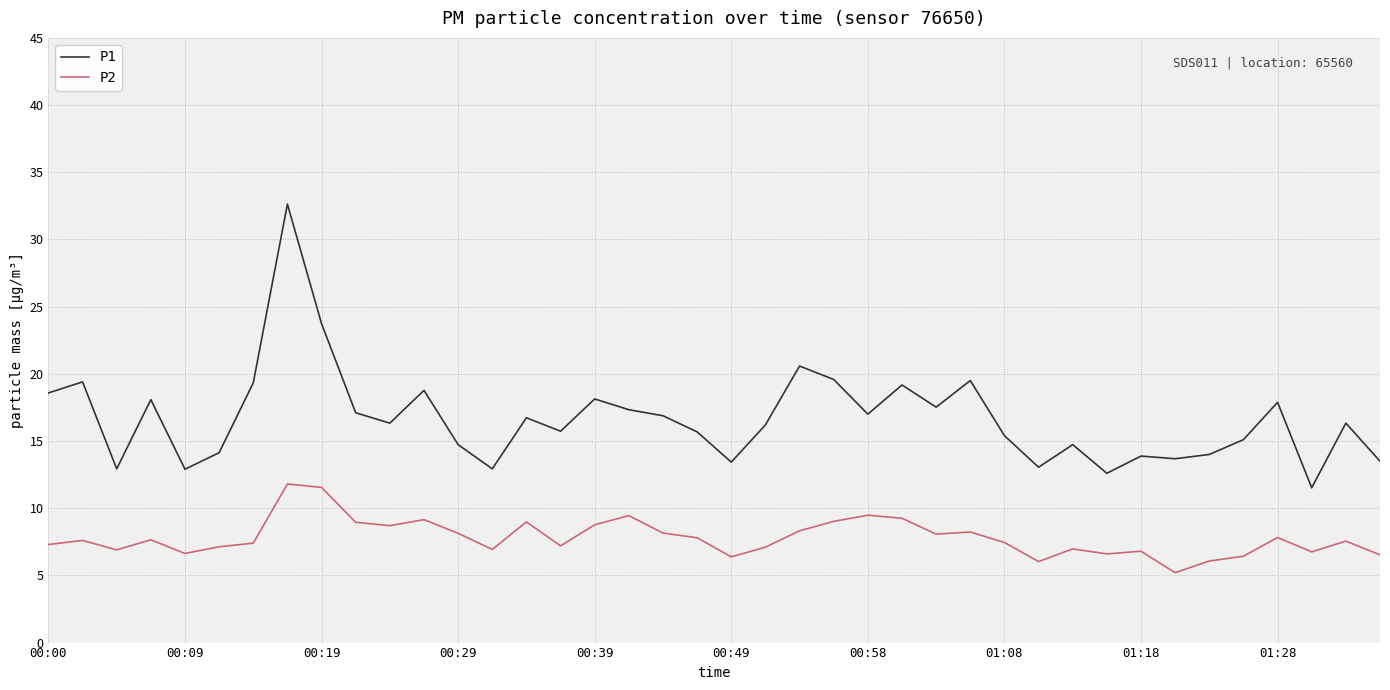

True or false: P1 and P2 intersect in this chart.

False